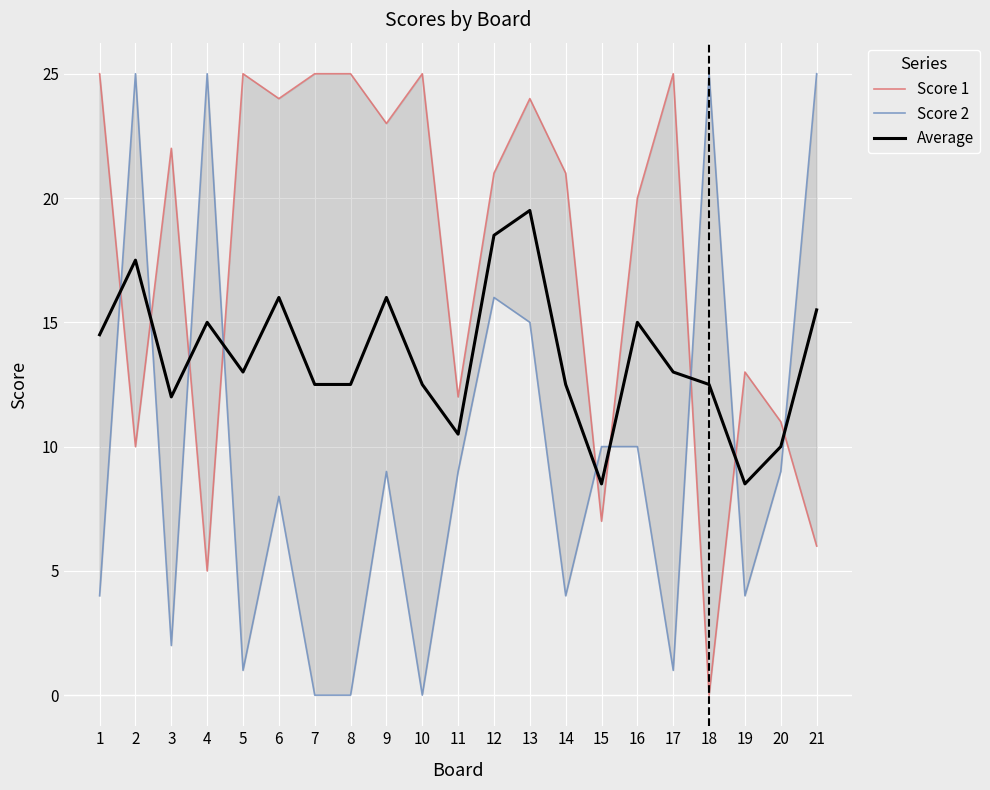

How many values in Score 1 are above zero?

20